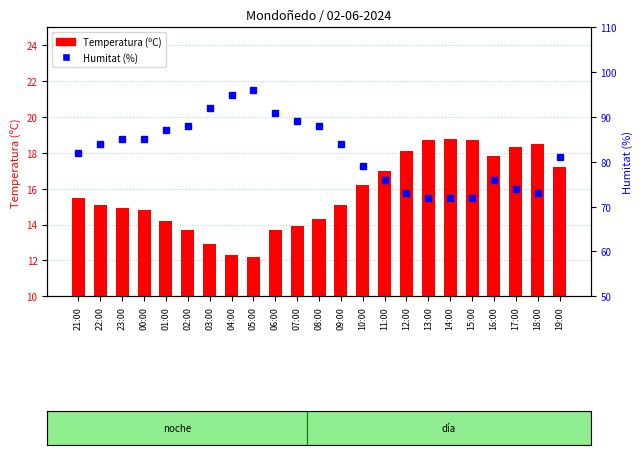

At which label does Temperatura (ºC) reach its minimum?

05:00